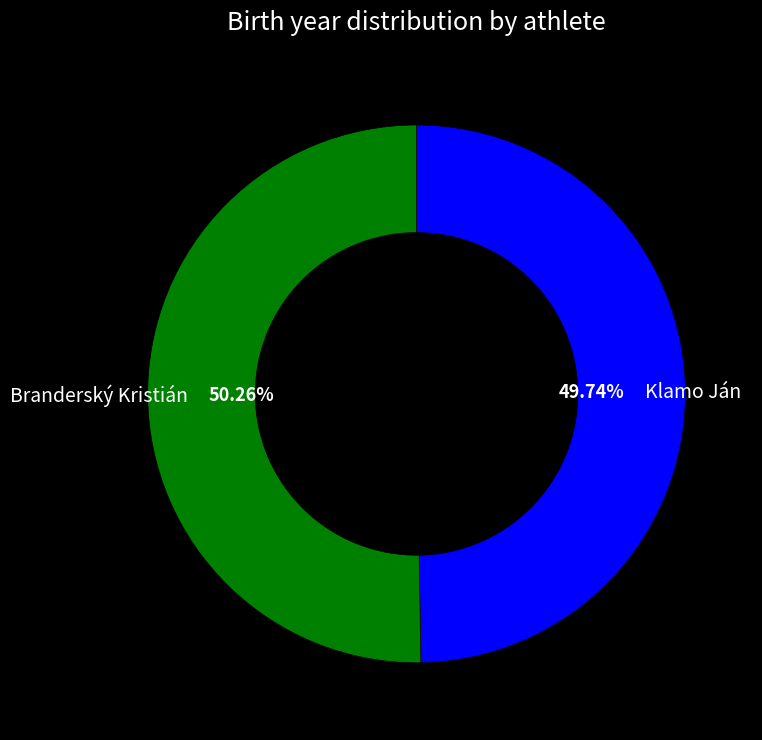

Is there a majority slice in this chart?

Yes